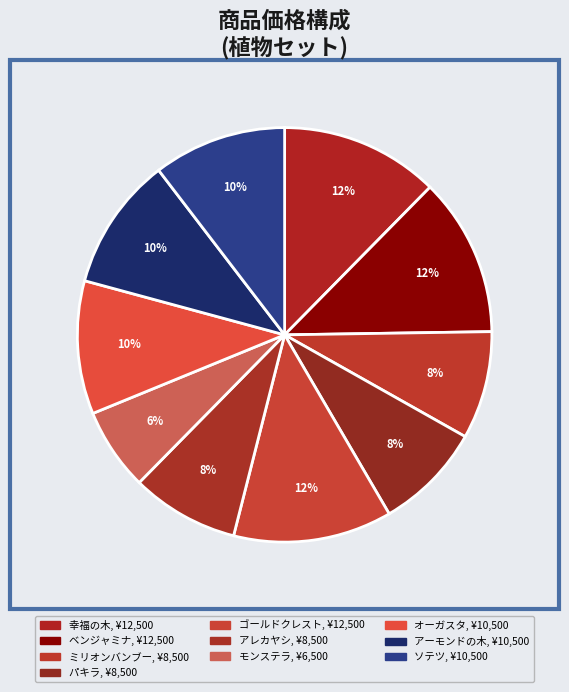

Is オーガスタ the majority of the pie?

No